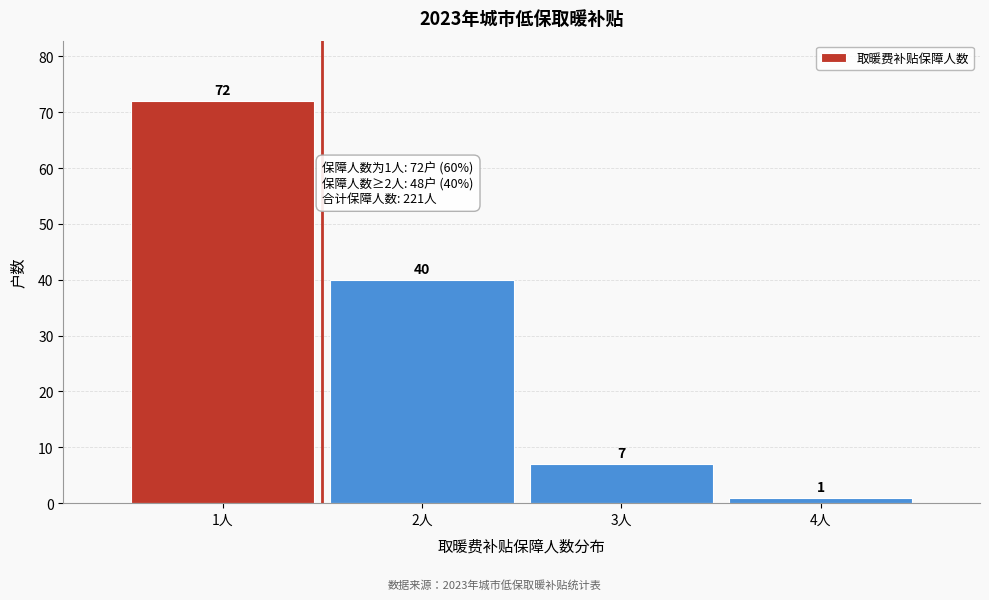

Reading left to right, what are all the values shown in this chart?

1人=72	2人=40	3人=7	4人=1